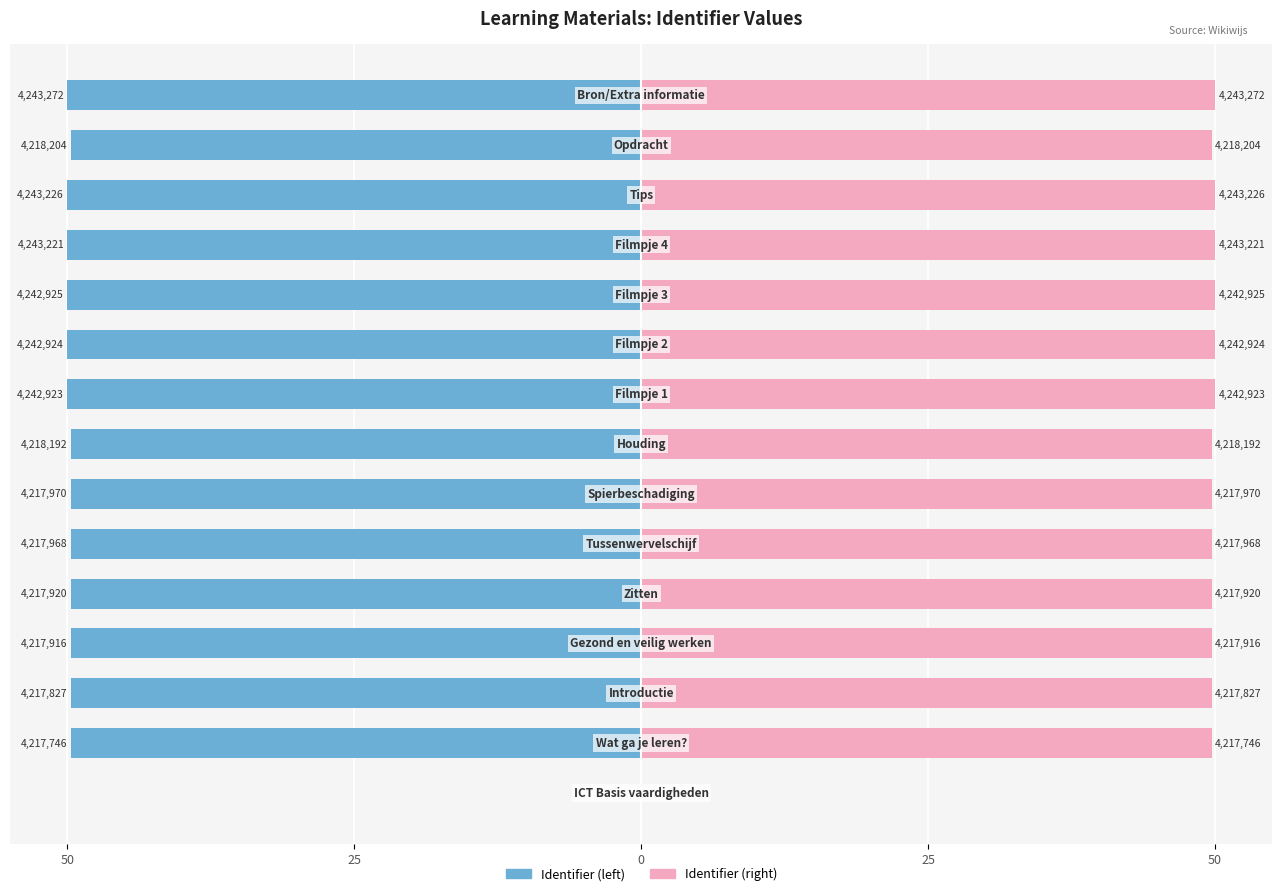

List the series in order of their overall mean, highest first.

Identifier (right), Identifier (left)